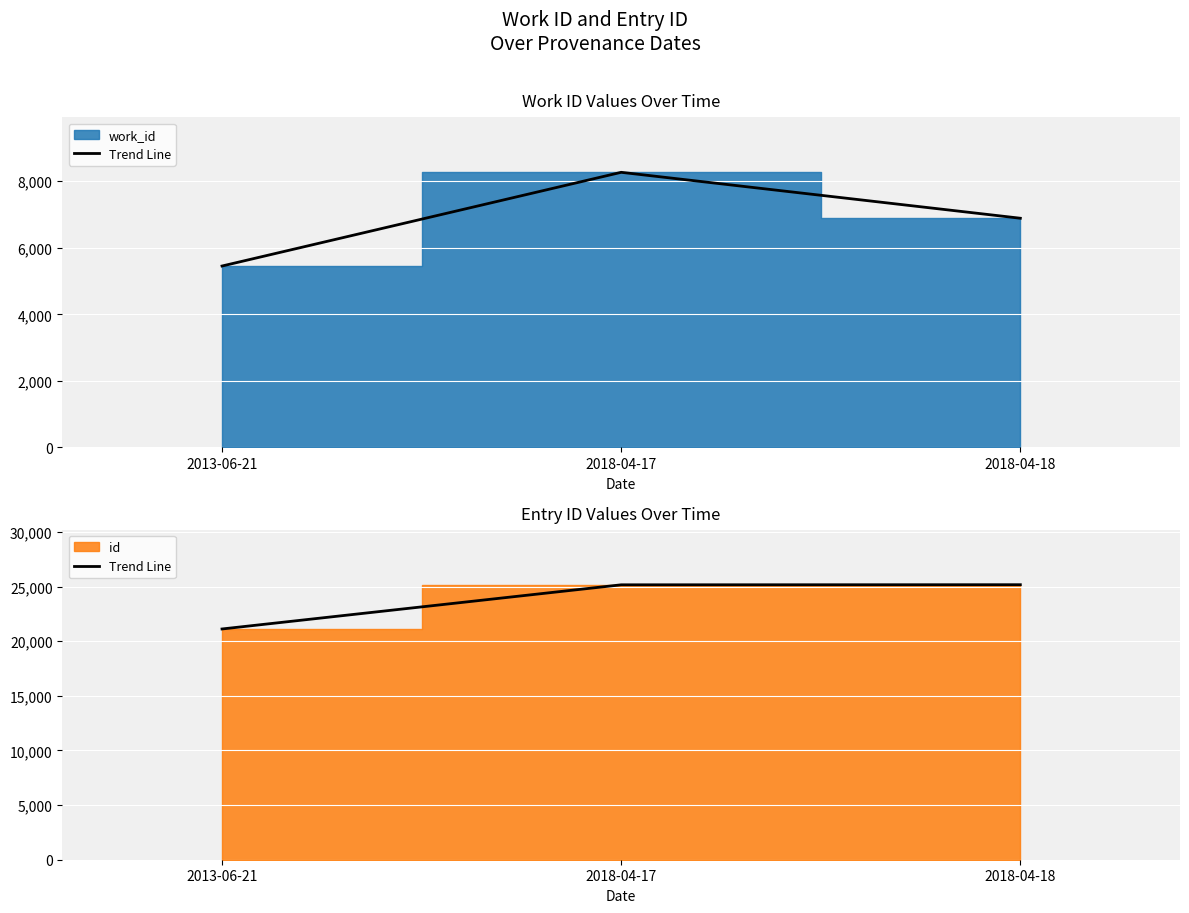

What value does the data have at 2018-04-18, to the nearest 10?

25180